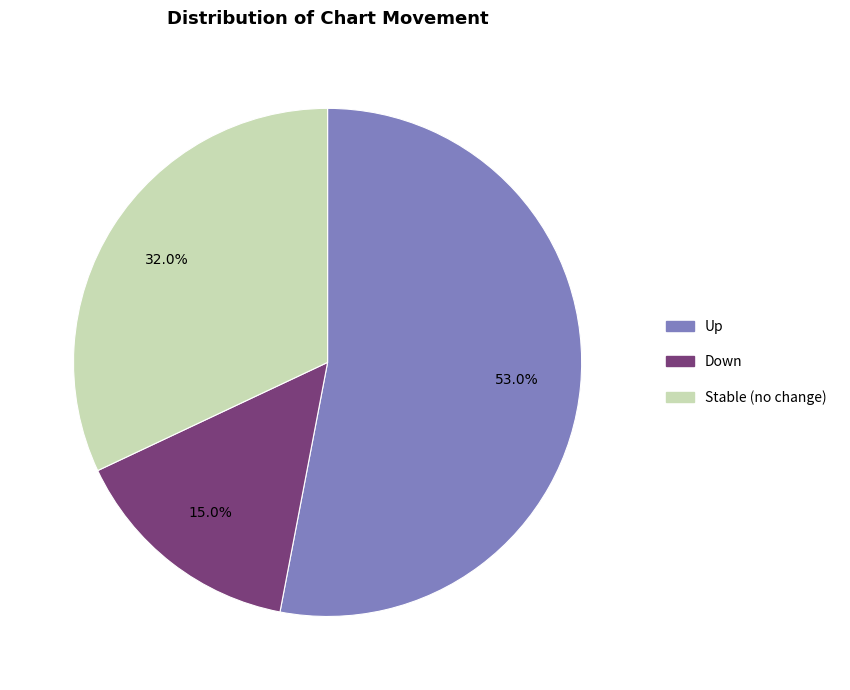

Is there any slice that represents more than half of the pie?

Yes